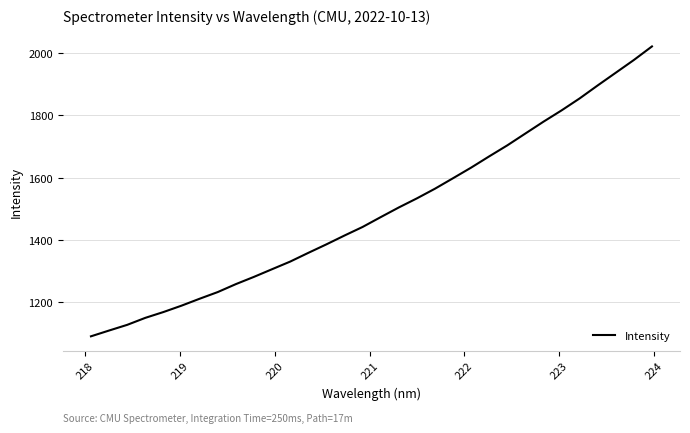

What is the difference between the maximum and minimum values?

929.4